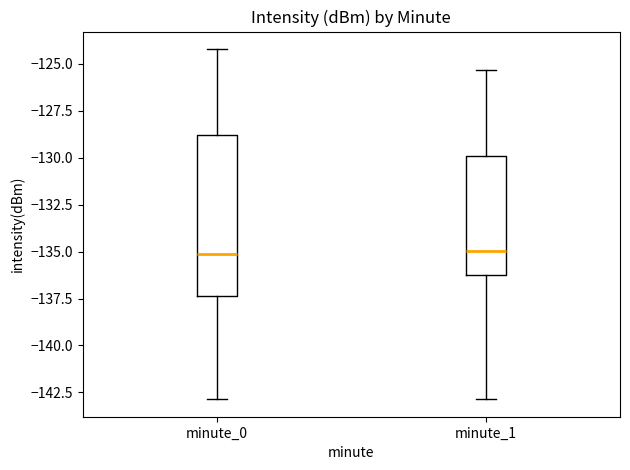

Reading left to right, read every box against the y-axis: the position of its median line, the range the box covers, and the ends of its whiskers. The values are not printed on the chart, so give them approximately, as read against the axis.

minute_0: median -135.0, box -137.5 to -129.0, whiskers -143.0 to -124.0
minute_1: median -135.0, box -136.0 to -130.0, whiskers -143.0 to -125.5